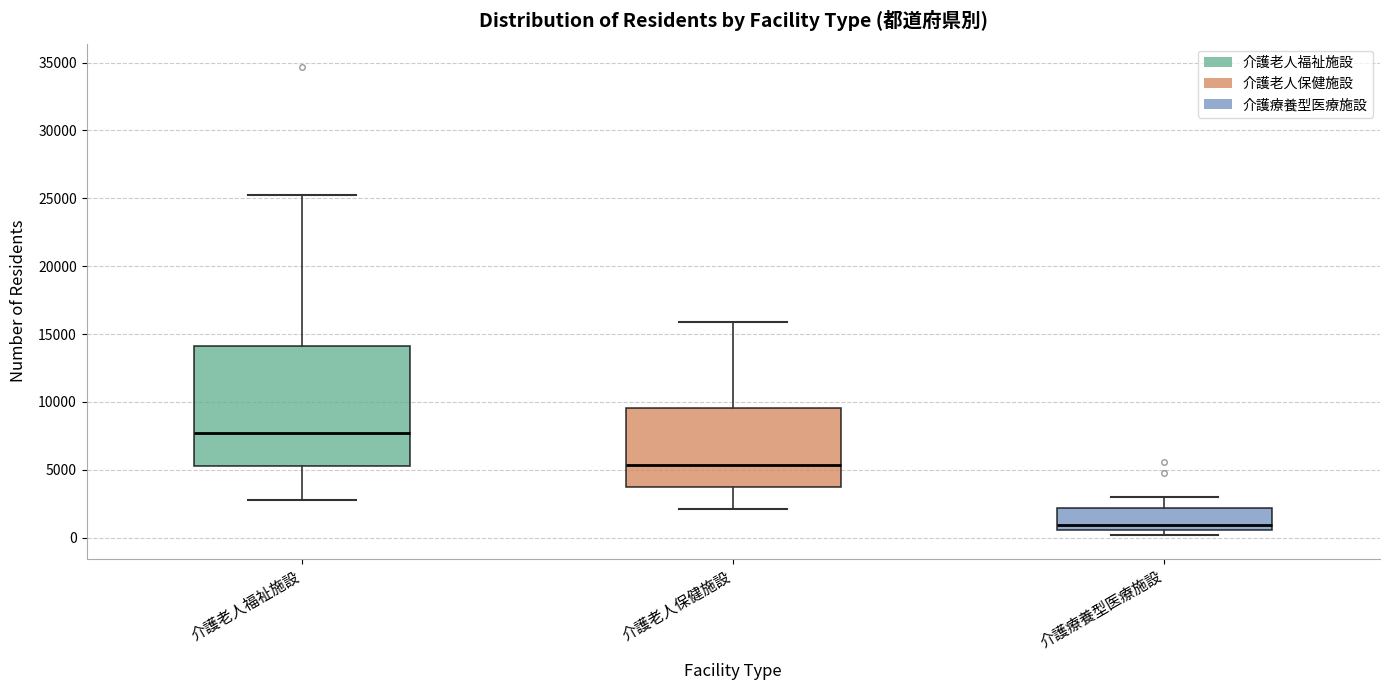

Reading left to right, transcribe this box plot: for each box, give where its median line is, the range the box spans, and where its two whiskers end, as read against the y-axis. The values are not printed on the chart, so give them approximately, as read against the axis.

介護老人福祉施設: median 7500, box 5500 to 14000, whiskers 3000 to 25000
介護老人保健施設: median 5500, box 3500 to 9500, whiskers 2000 to 16000
介護療養型医療施設: median 1000, box 500 to 2000, whiskers 0 to 3000